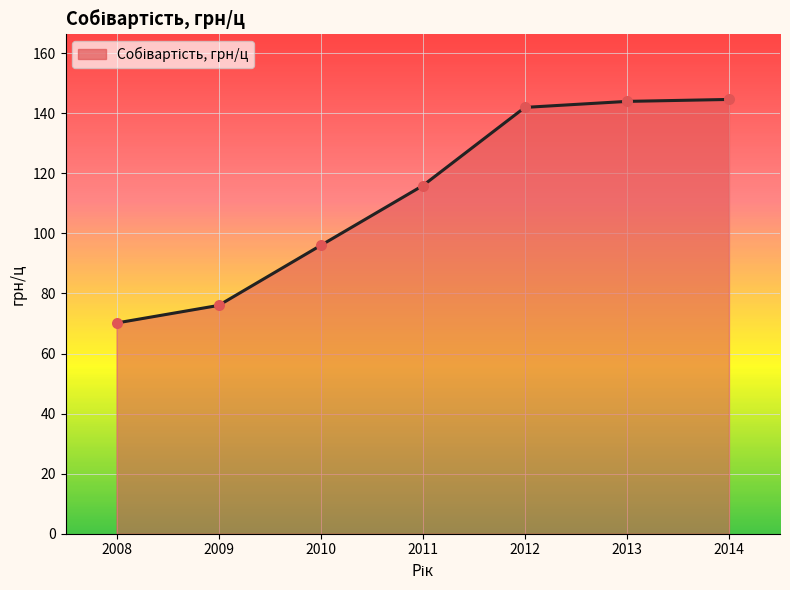

What is the change in value from 2011 to 2013?

+28.1